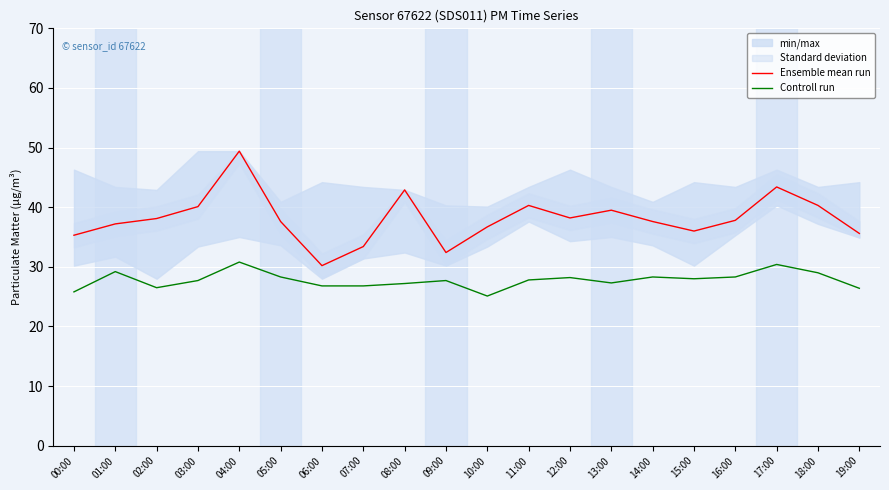

What is the sum of the Ensemble mean run values at 09:00 and 04:00?

81.8